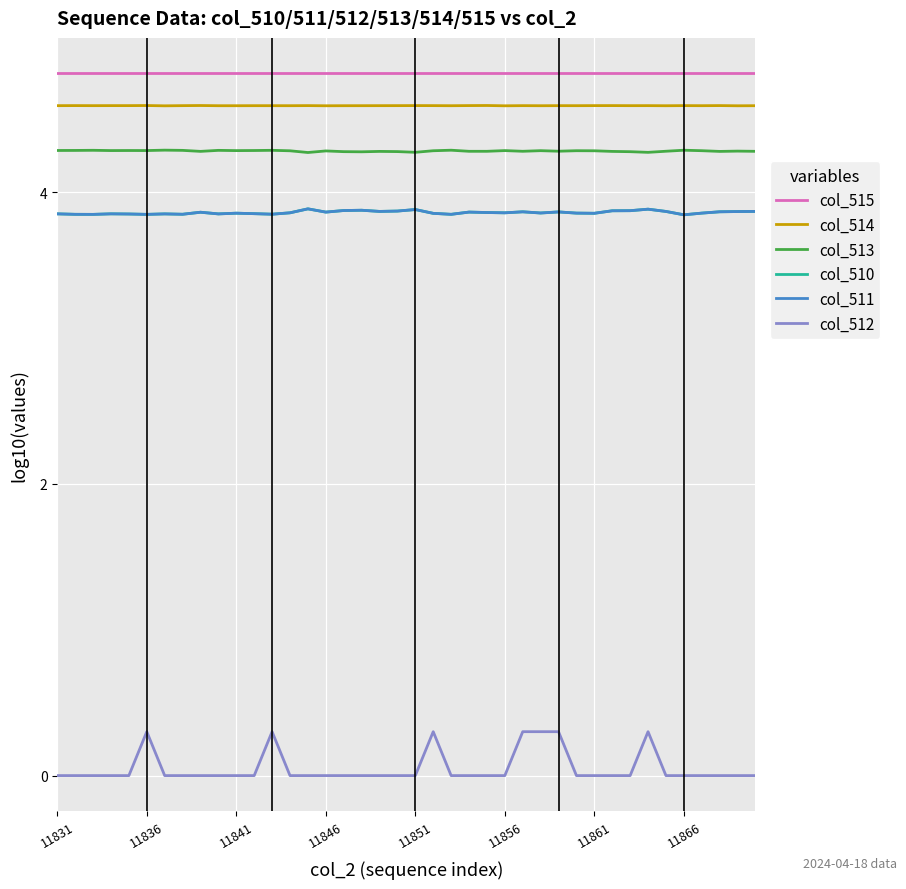

True or false: col_510 and col_514 intersect in this chart.

False